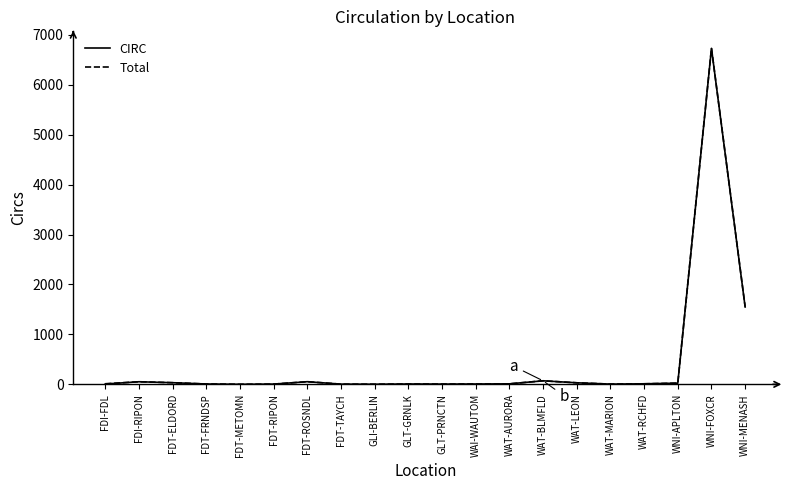

Which category has the highest value across all series?

WNI-FOXCR